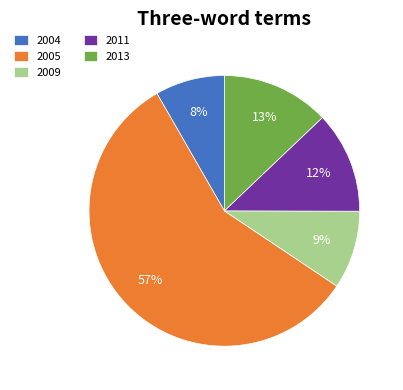

Does 2005 represent more than half of the total?

Yes